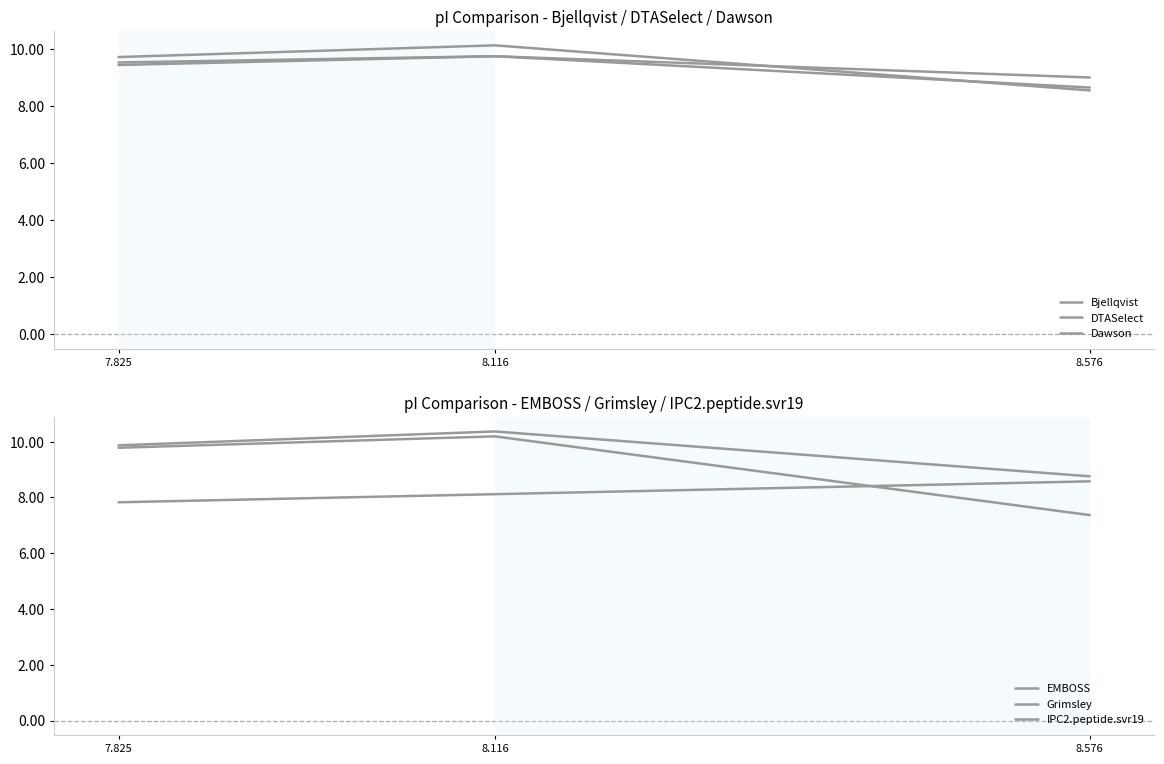

At which category is the sum across all series the highest?

8.116